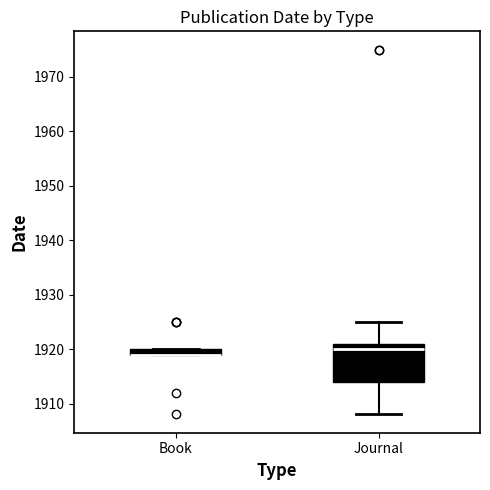

Where is the upper edge of the box for Book on the y-axis? The values are not printed on the chart, so give them approximately, as read against the axis.

1920